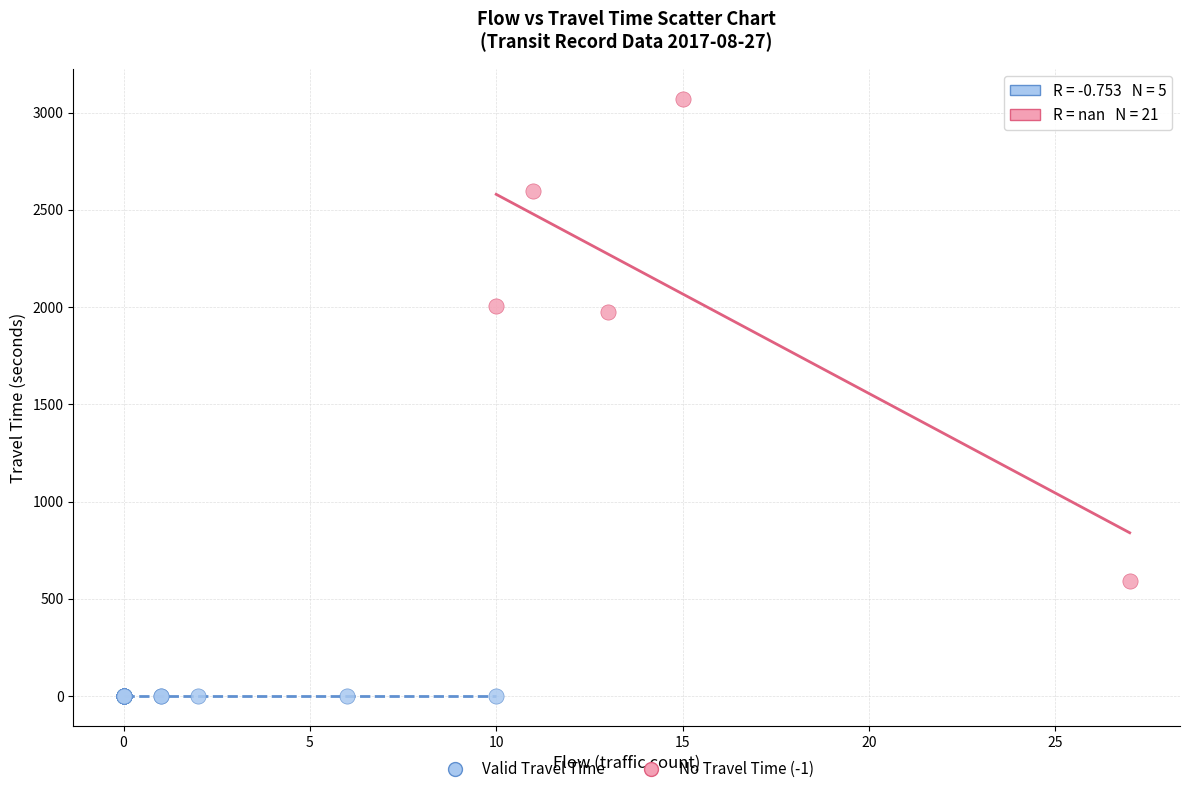

Which series contains the highest Y value?

Valid Travel Time